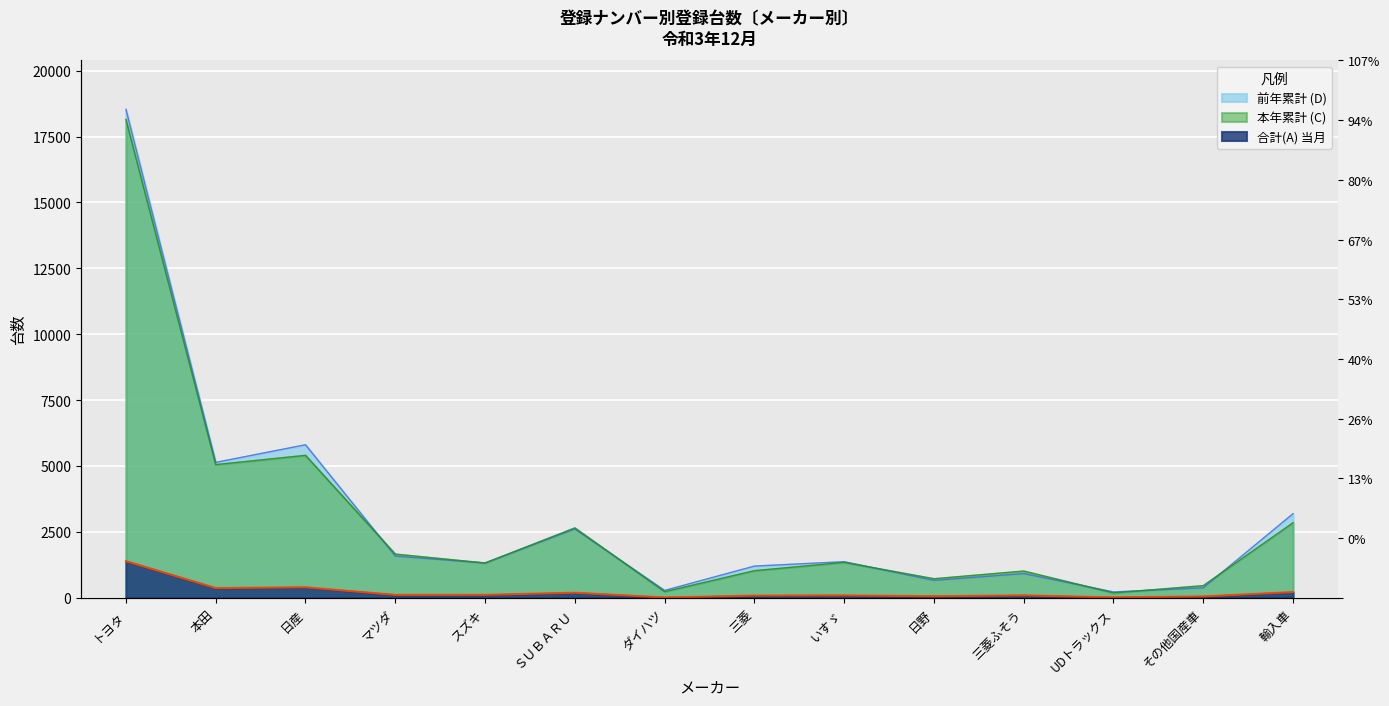

Is it true that 合計(A) 当月 equals 158 at スズキ?

False